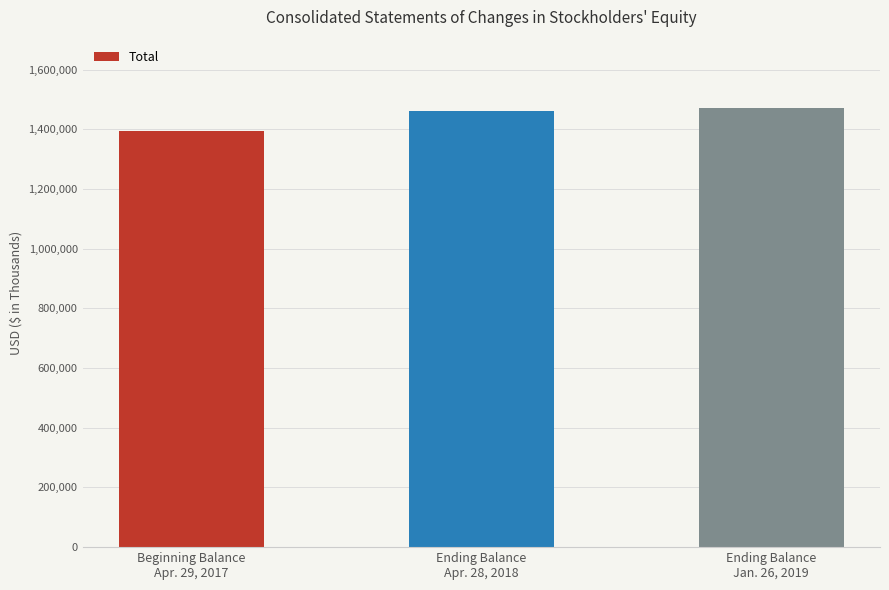

Does the chart contain any negative values?

No